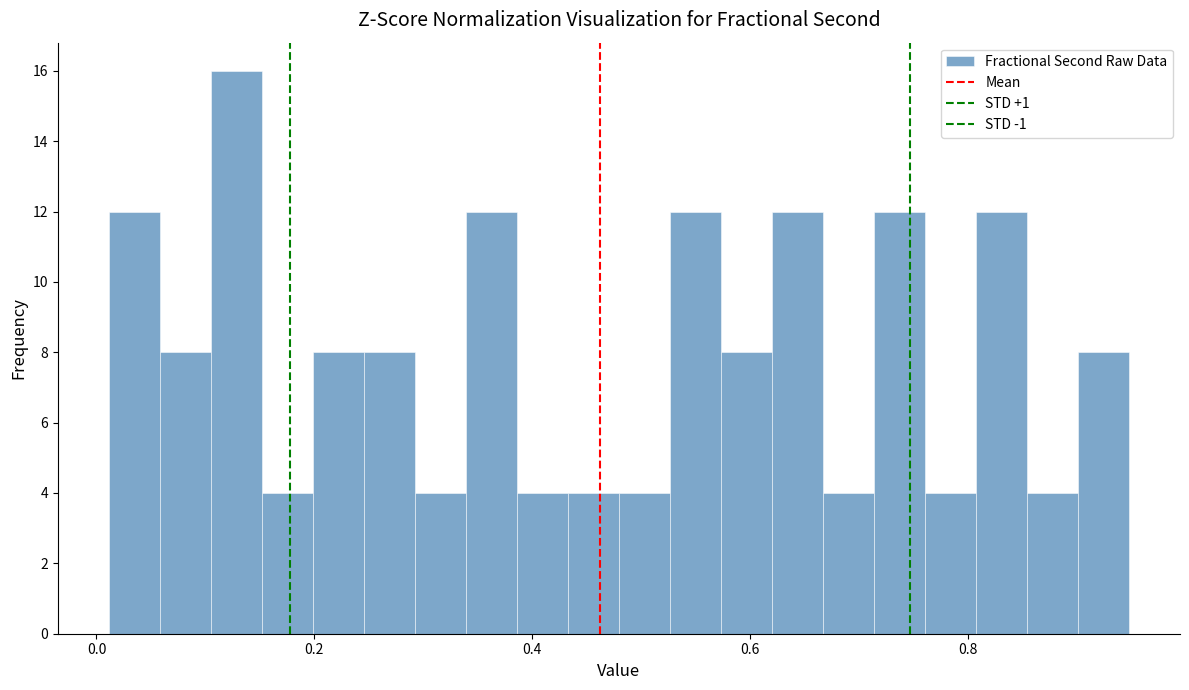

Read against the x-axis, roughly where is the centre of the tallest bar?

0.12